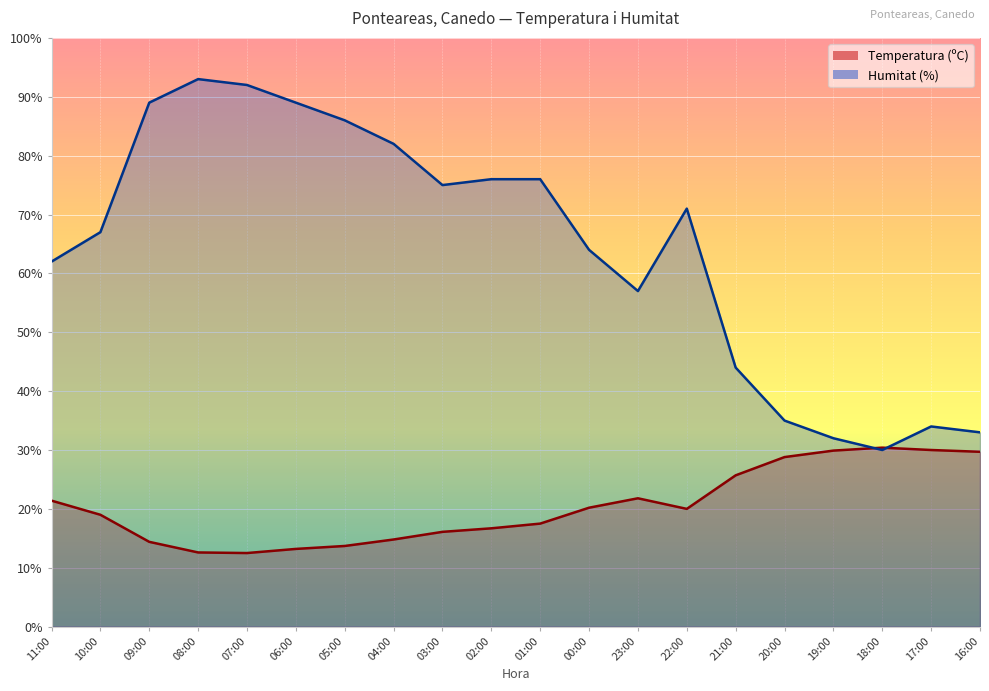

How many data points in Temperatura (ºC) are less than 20?

10